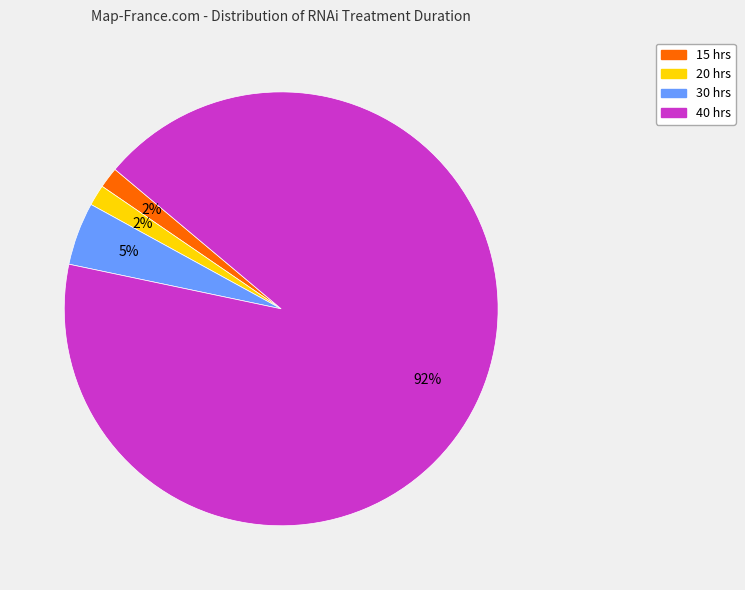

To the nearest percent, what is the difference between the 30 hrs and 20 hrs slice percentages?

3%